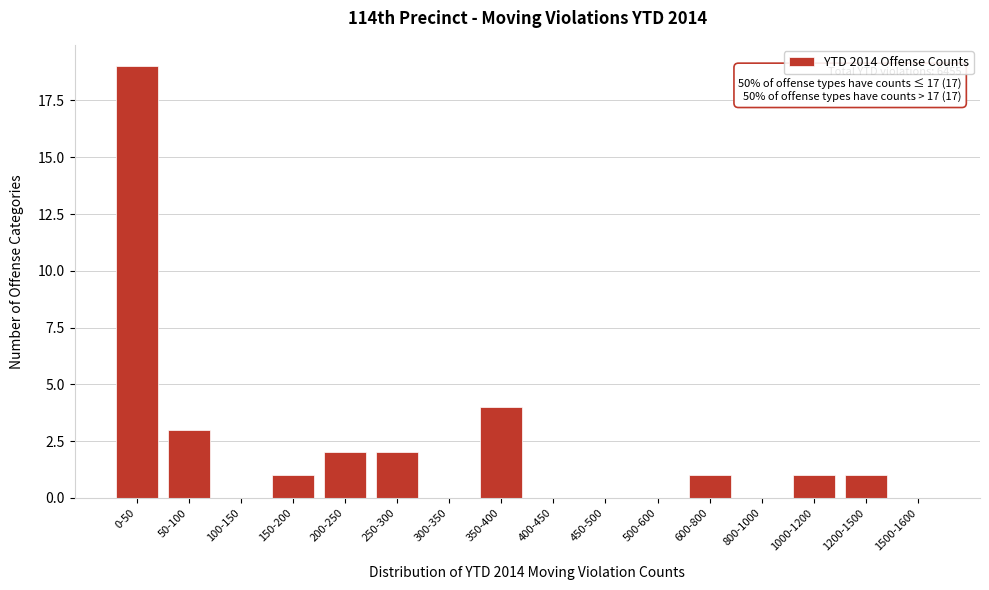

Reading left to right, what are all the values shown in this chart?

0-50=19	50-100=3	100-150=0	150-200=1	200-250=2	250-300=2	300-350=0	350-400=4	400-450=0	450-500=0	500-600=0	600-800=1	800-1000=0	1000-1200=1	1200-1500=1	1500-1600=0